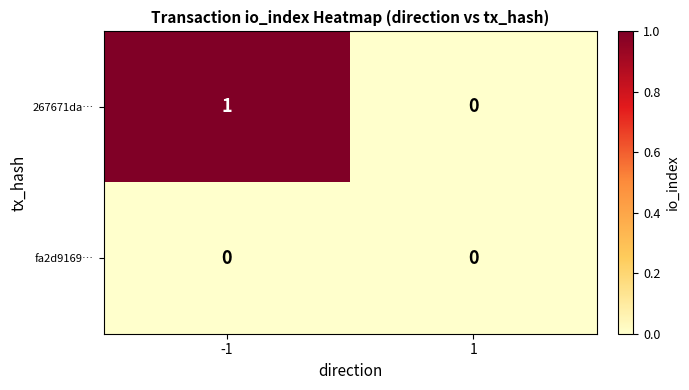

Which series has the widest spread of values?

267671da…